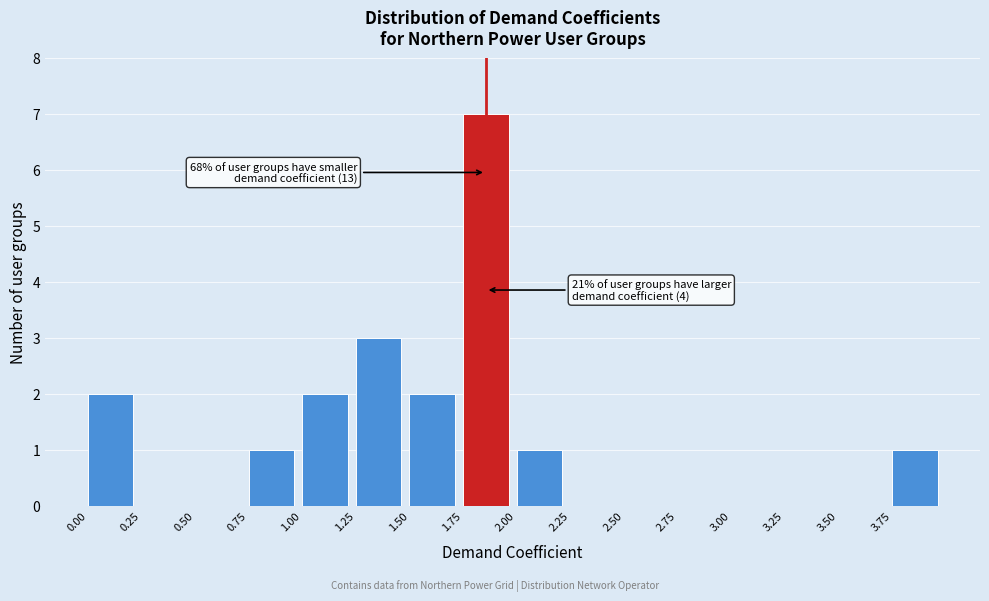

Over which range of the x-axis is the bar tallest?

1.75 to 2.00